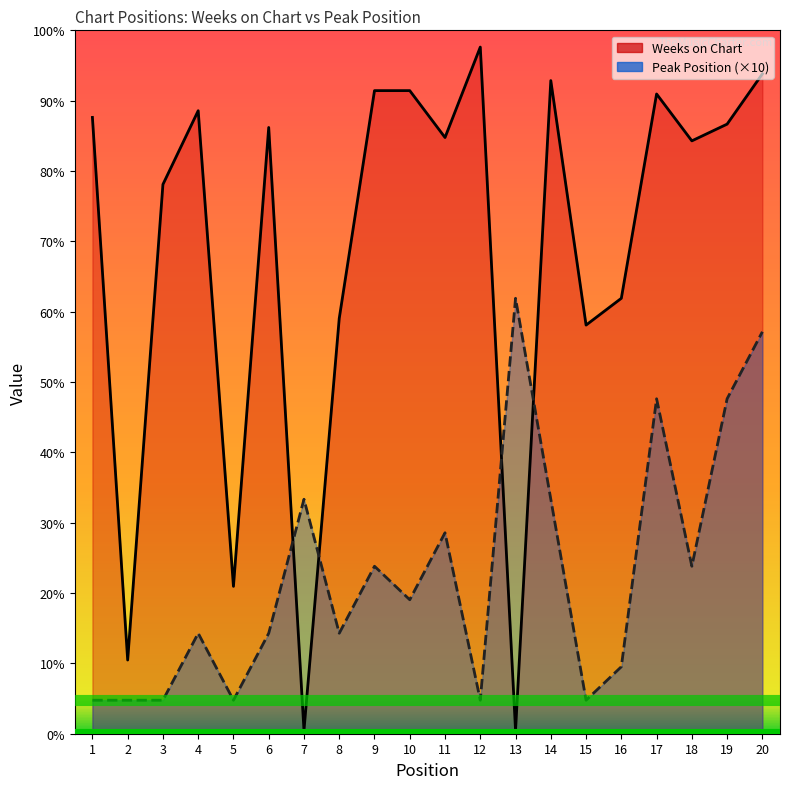

Which series has the largest total across all categories?

Weeks on Chart